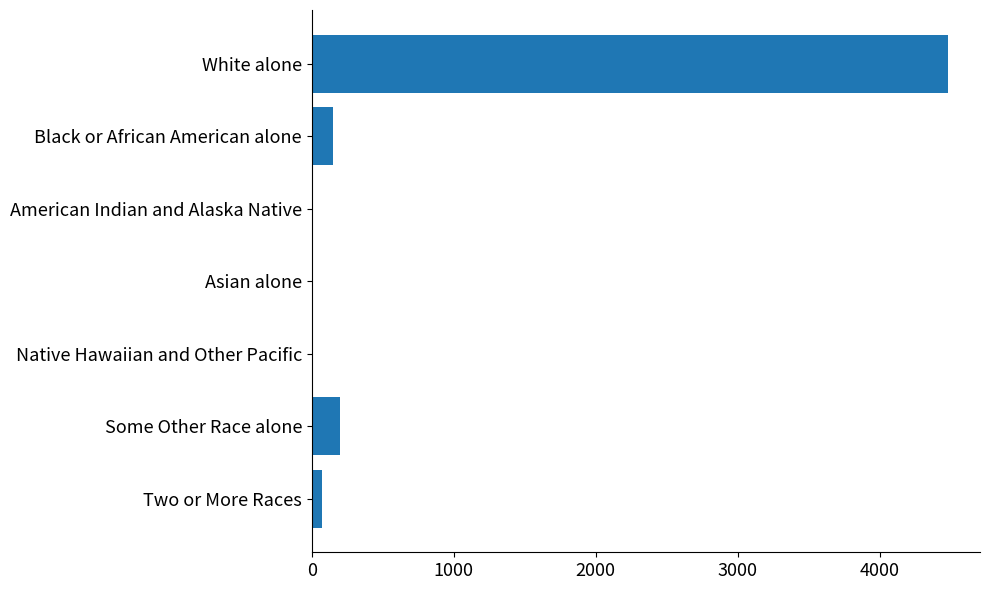

What is the sum of all values?

4917